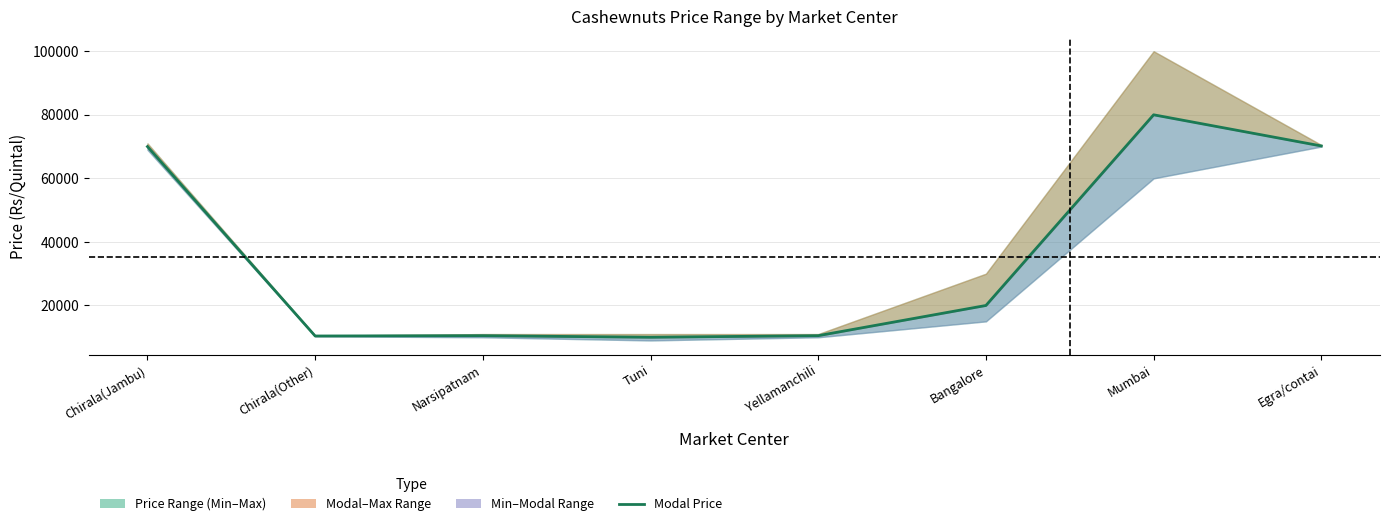

Reading right to left, extract all data points from this chart.

70200	80000	20000	10500	10000	10500	10400	70000